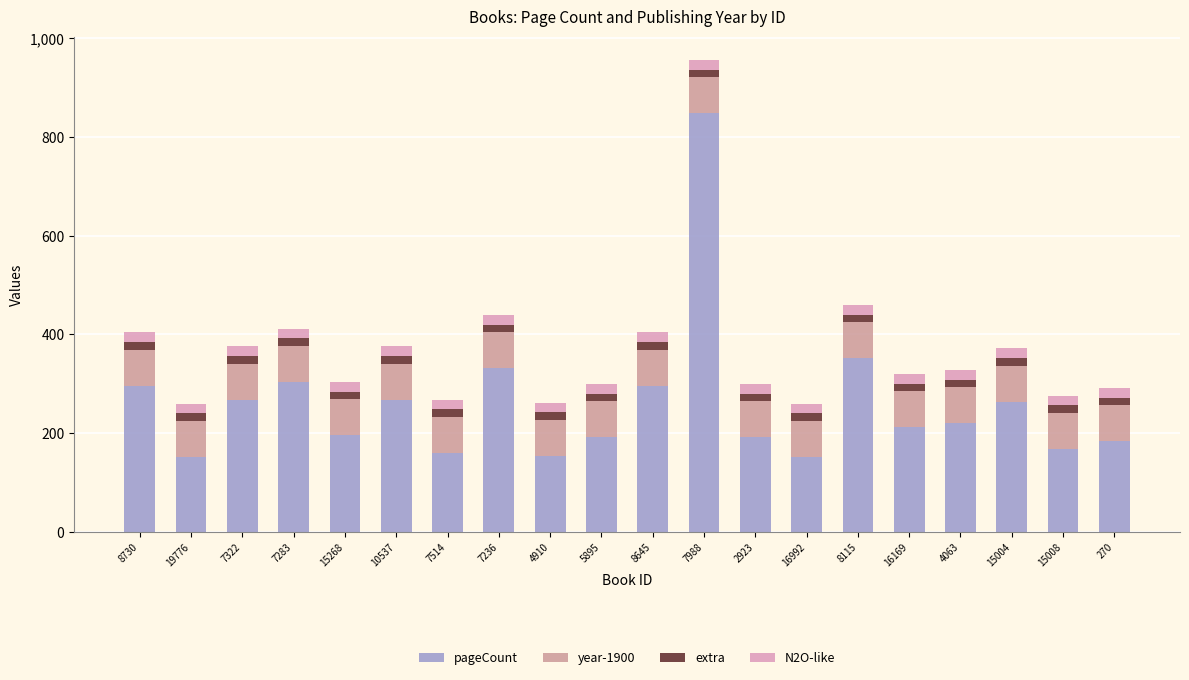

The N2O-like series shows 20 at 10537. True or false?

True